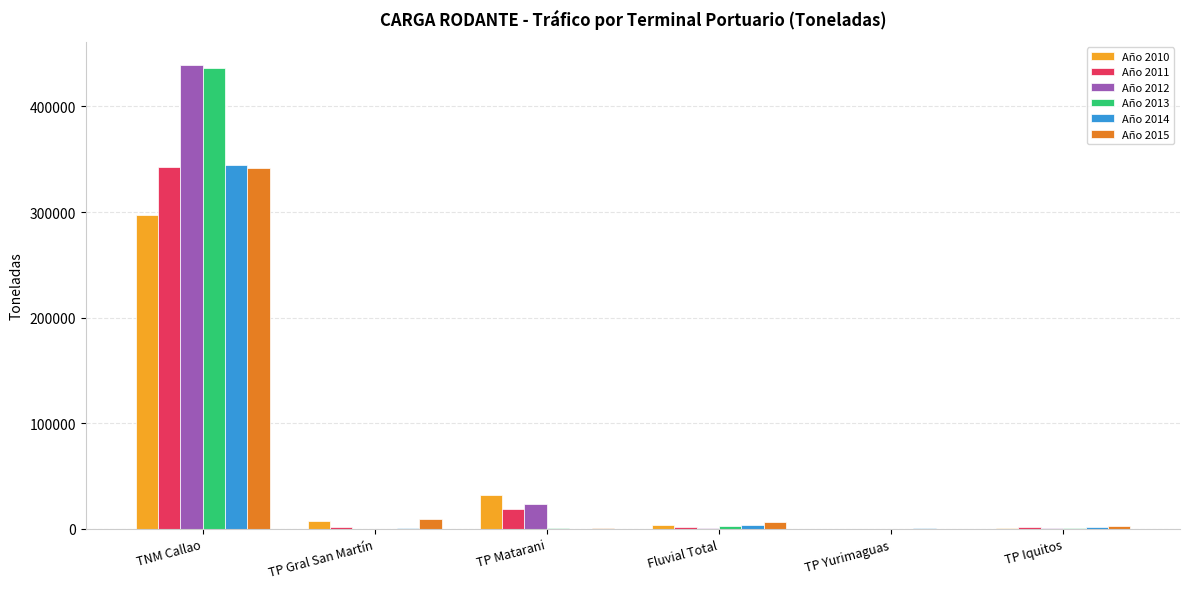

How many data points in Año 2011 are above 1891?

3